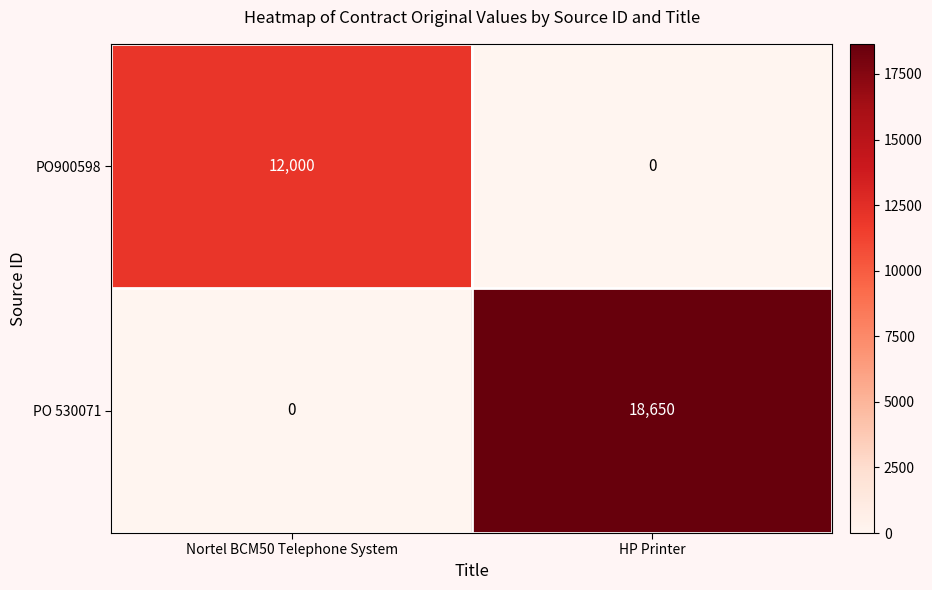

Reading left to right, extract all data points from this chart.

PO900598: 12000	0
PO 530071: 0	18650